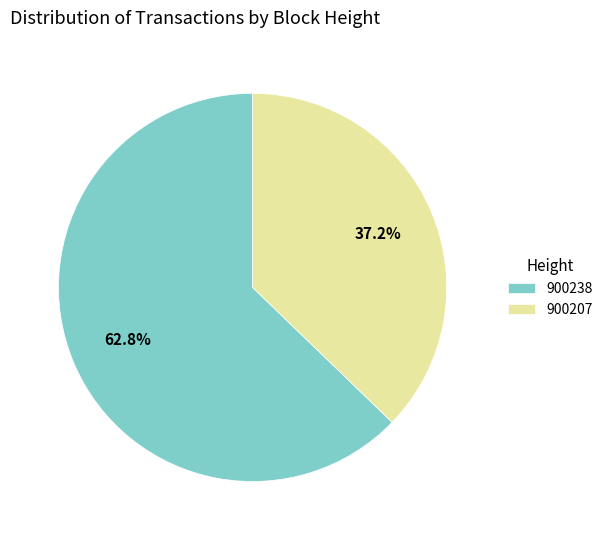

To the nearest percent, what percentage of the pie is 900238?

63%